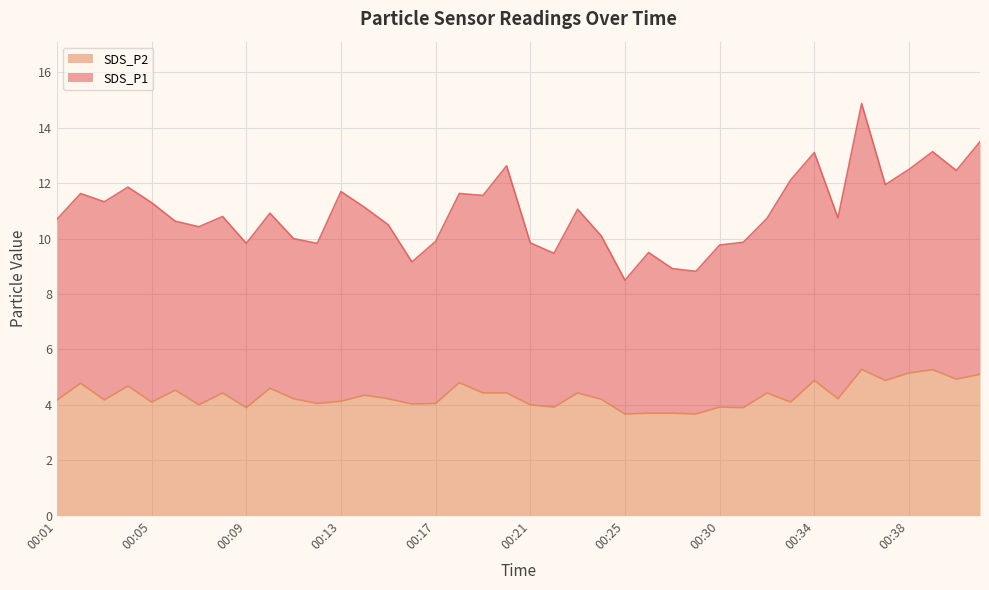

The chart shows a value of 4.9 at 00:40. True or false?

True